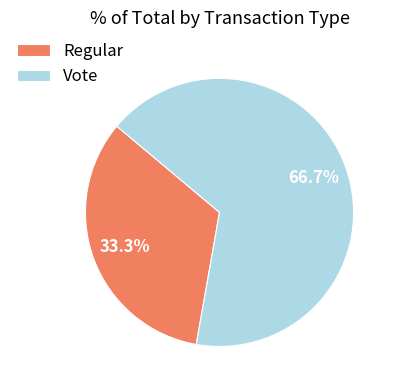

Which category has the biggest portion of the pie?

Vote